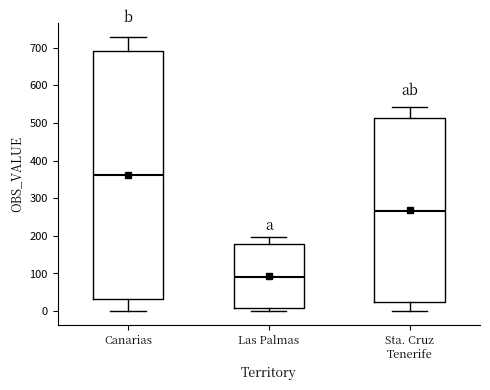

Which box has the lowest median line?

Las Palmas